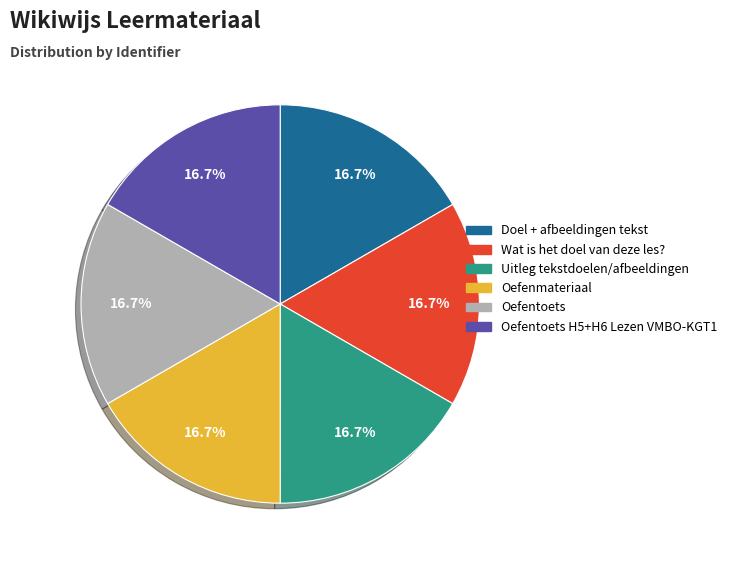

Is there a majority slice in this chart?

No